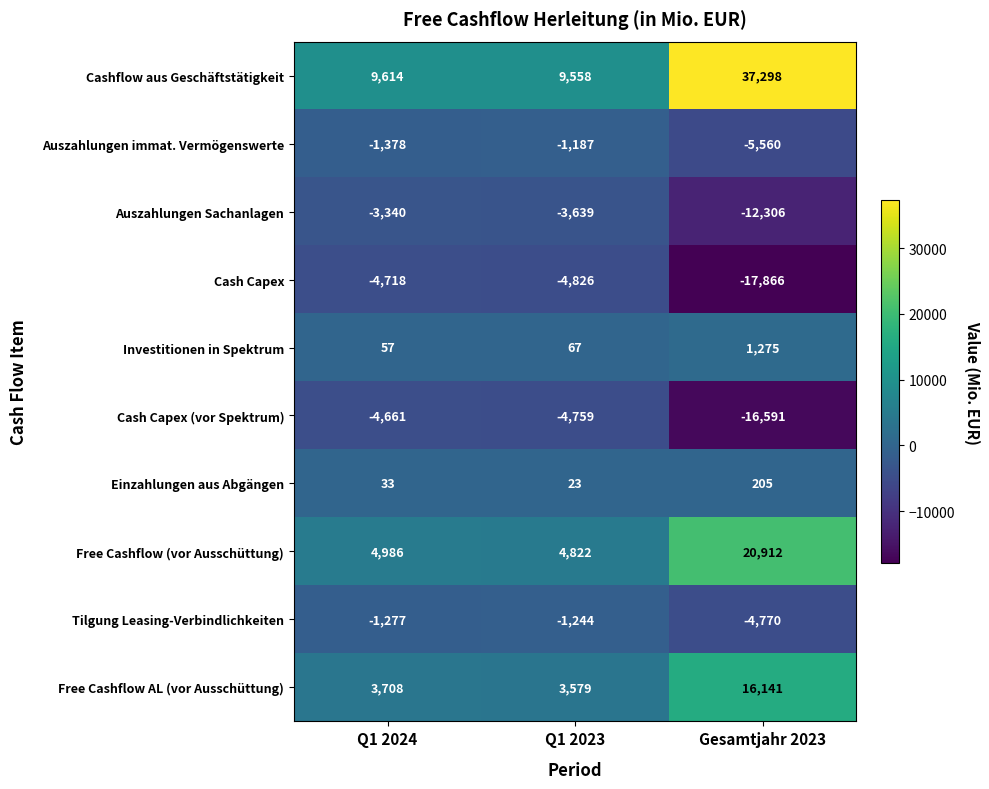

At Q1 2023, list the series in order from largest to smallest.

Cashflow aus Geschäftstätigkeit, Free Cashflow (vor Ausschüttung), Free Cashflow AL (vor Ausschüttung), Investitionen in Spektrum, Einzahlungen aus Abgängen, Auszahlungen immat. Vermögenswerte, Tilgung Leasing-Verbindlichkeiten, Auszahlungen Sachanlagen, Cash Capex (vor Spektrum), Cash Capex